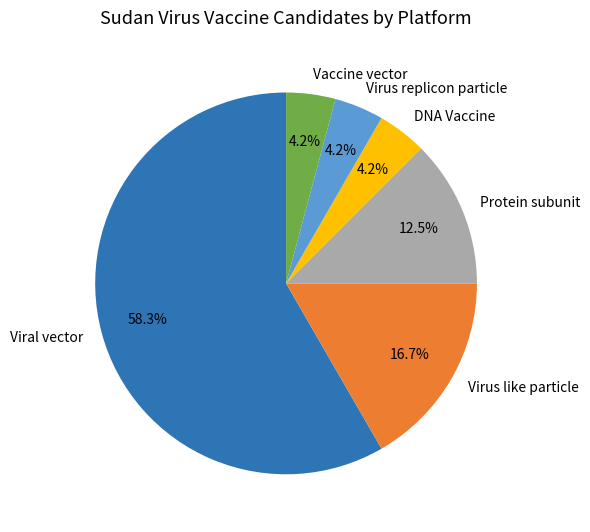

How many segments does this pie chart have?

6